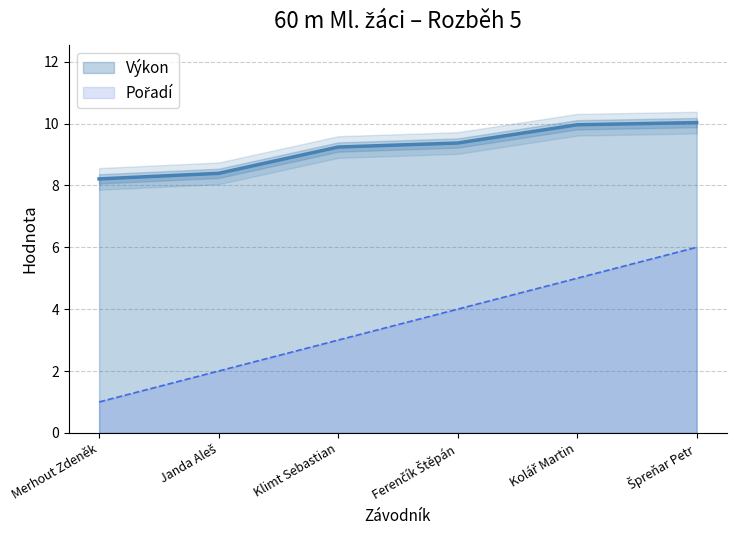

Is it true that Výkon equals 9.4 at Ferenčík Štěpán?

True